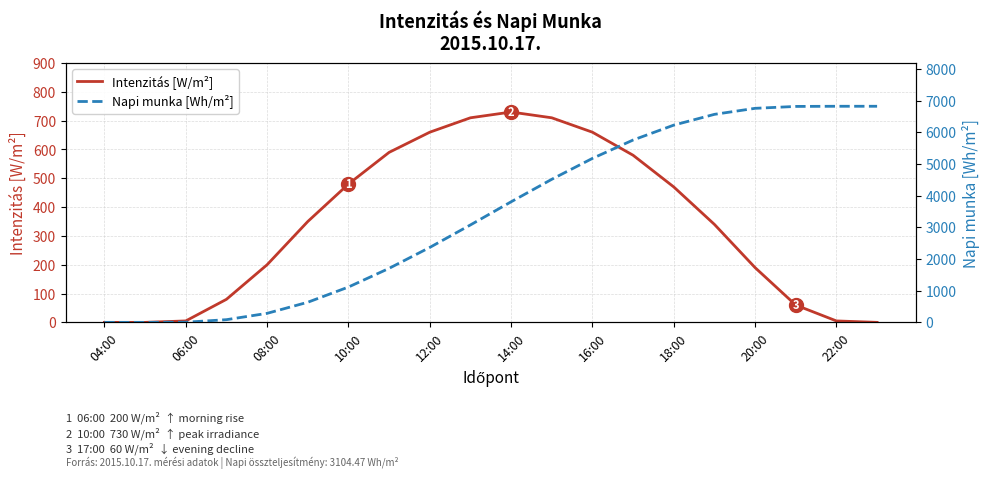

True or false: Intenzitás [W/m²] has a value of 690 at 10:00.

False